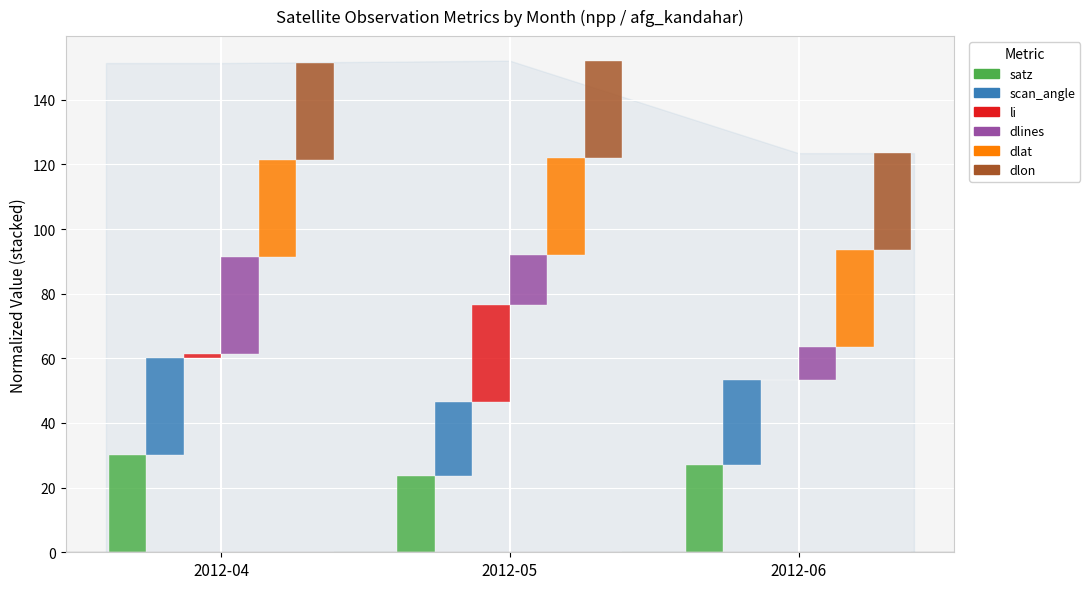

Rank the series at 2012-05 from lowest to highest value.

dlines, scan_angle, satz, dlat, dlon, li